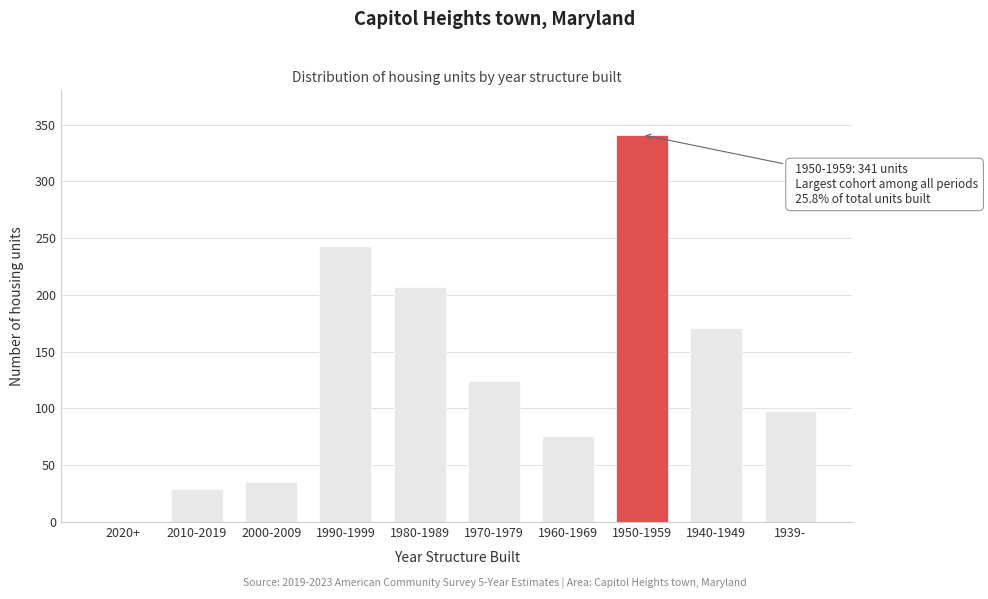

Reading right to left, extract all data points from this chart.

1939-=98	1940-1949=171	1950-1959=341	1960-1969=76	1970-1979=124	1980-1989=207	1990-1999=243	2000-2009=35	2010-2019=29	2020+=0